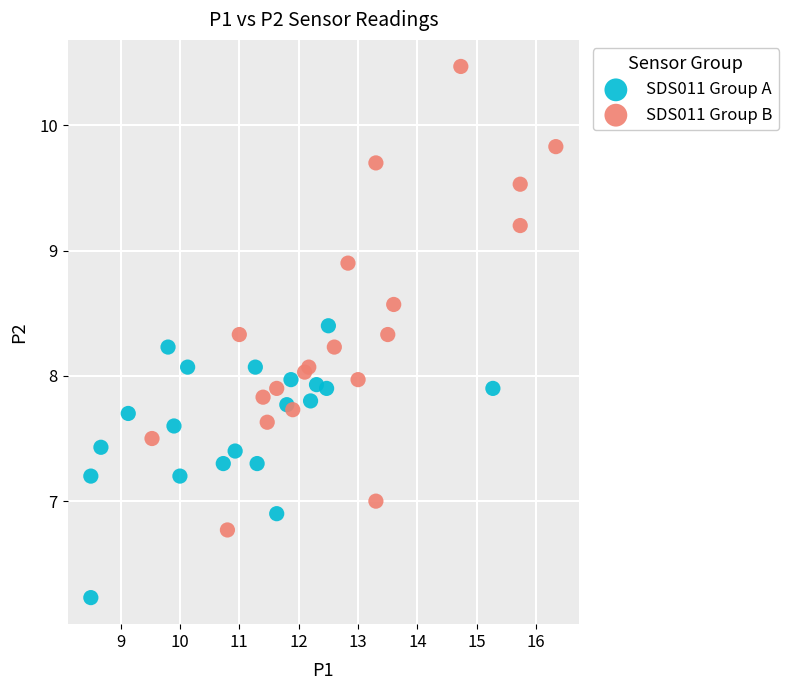

Which series reaches the maximum Y coordinate?

SDS011 Group B